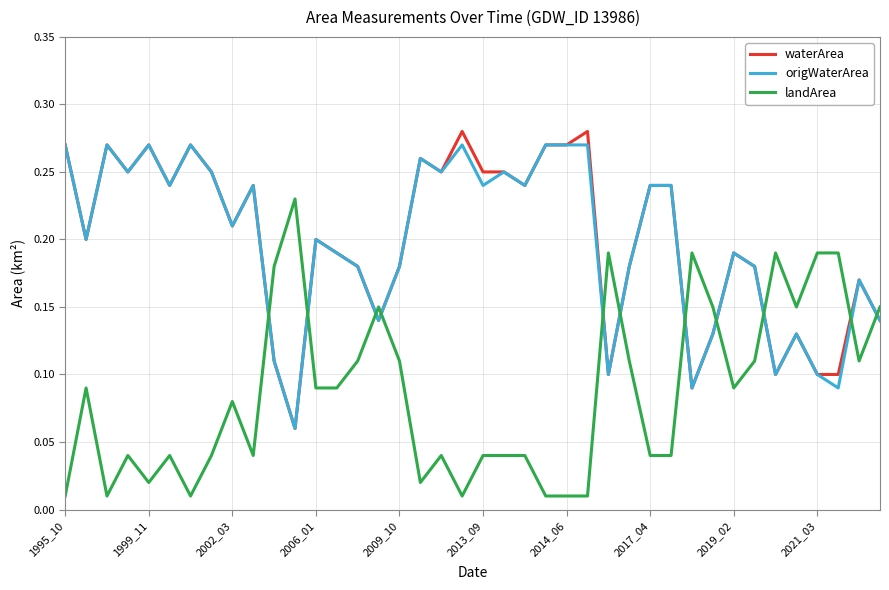

True or false: waterArea and landArea cross at least once.

True